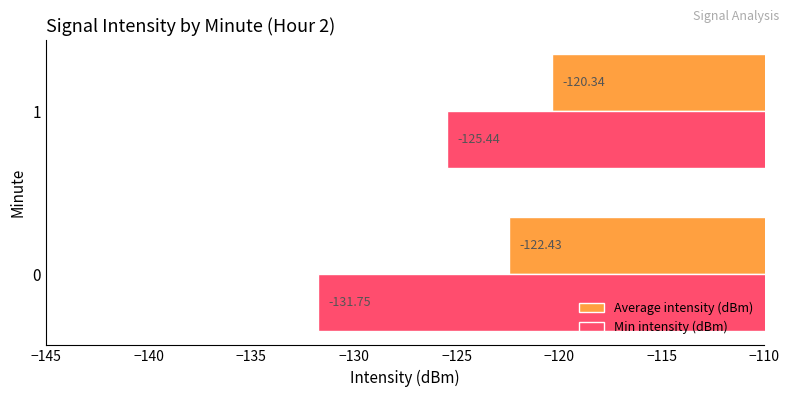

List the series in order of their overall mean, highest first.

Average intensity (dBm), Min intensity (dBm)